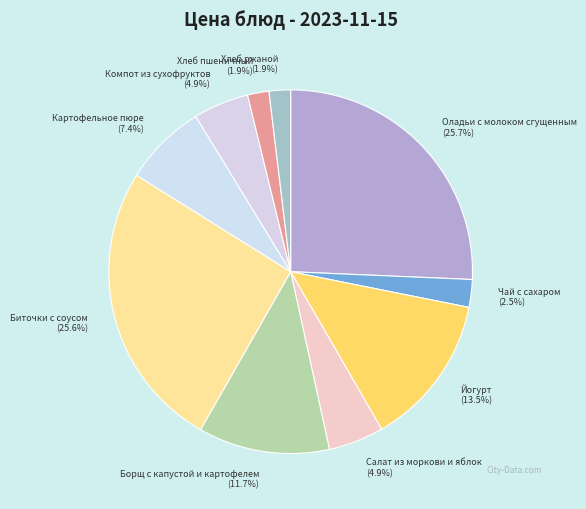

How much of the chart is everything except Хлеб пшеничный (1.9%)?

98.1%